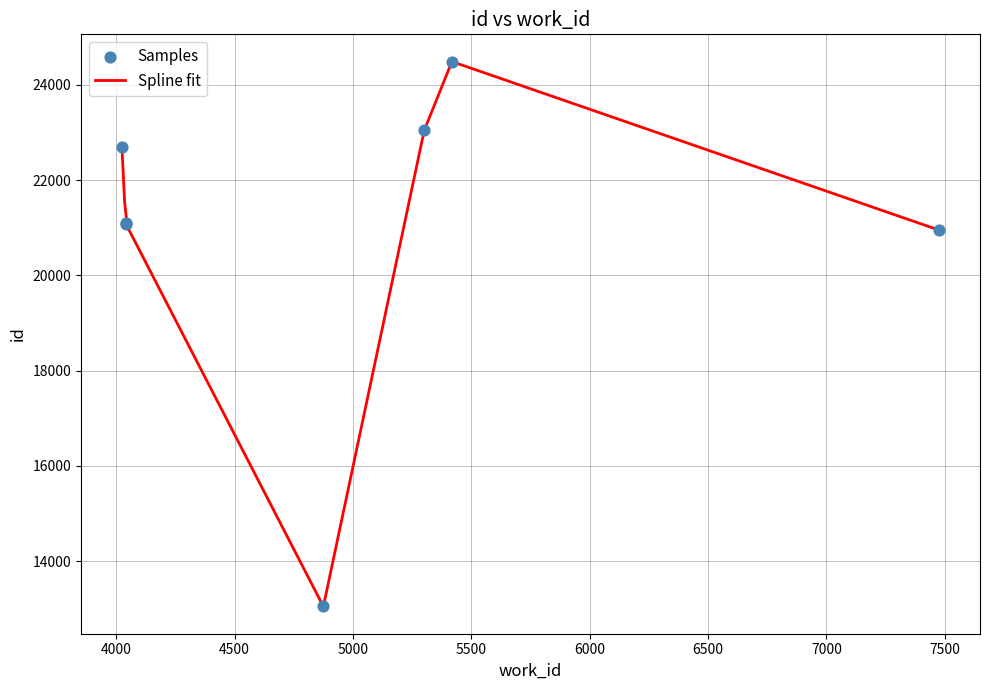

Which has a higher value, 7476 or 5301?

5301